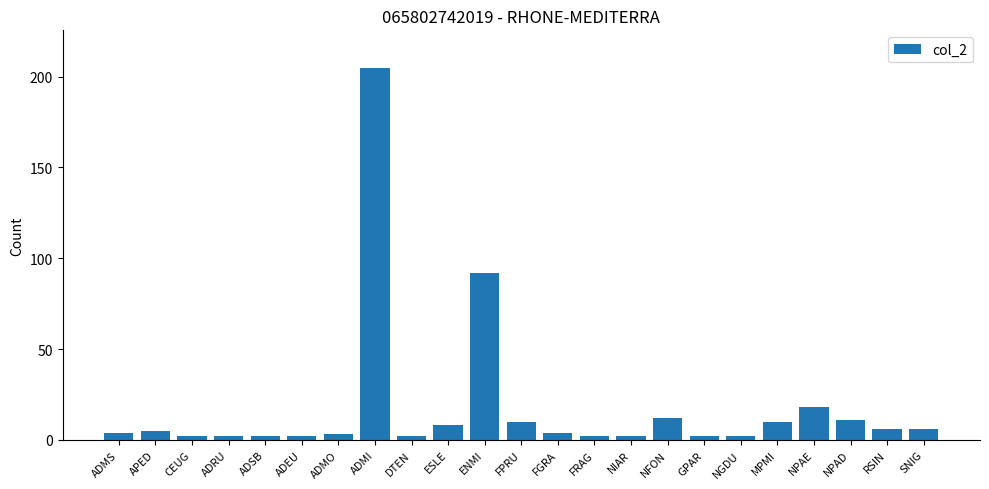

What position from the right is FPRU?

12